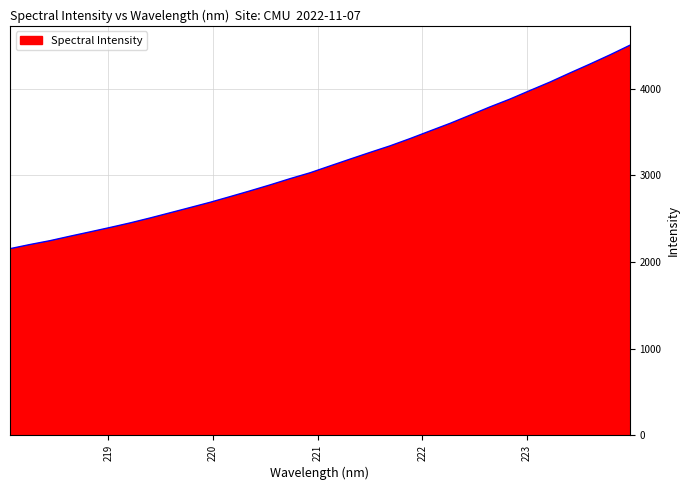

What is the minimum value shown in the chart?

2152.1